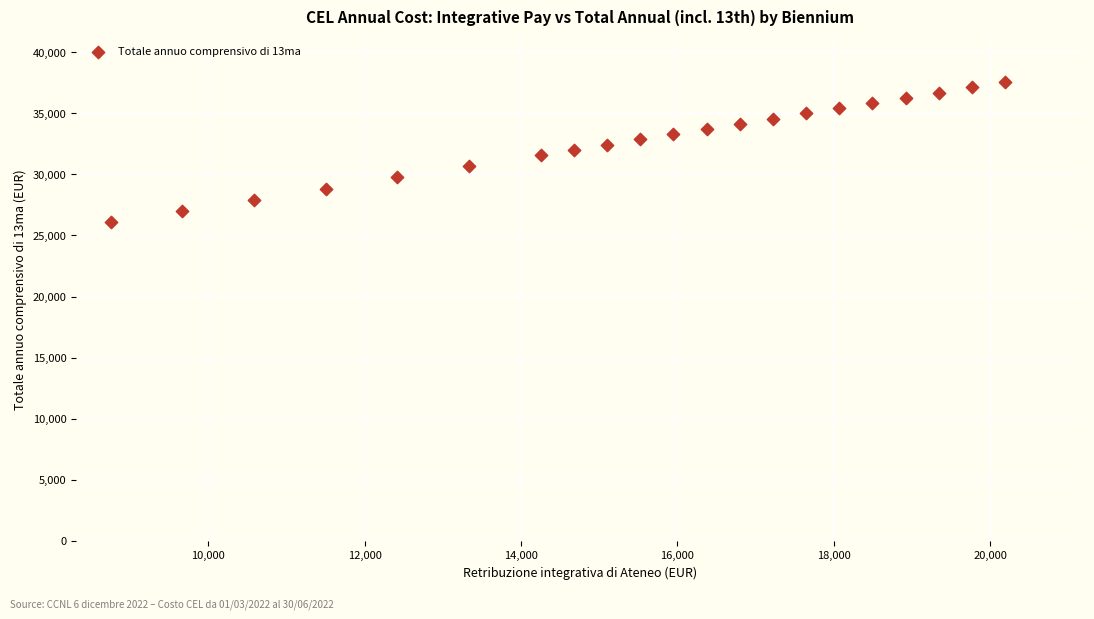

What is the range of X values (max minus min)?

11442.1